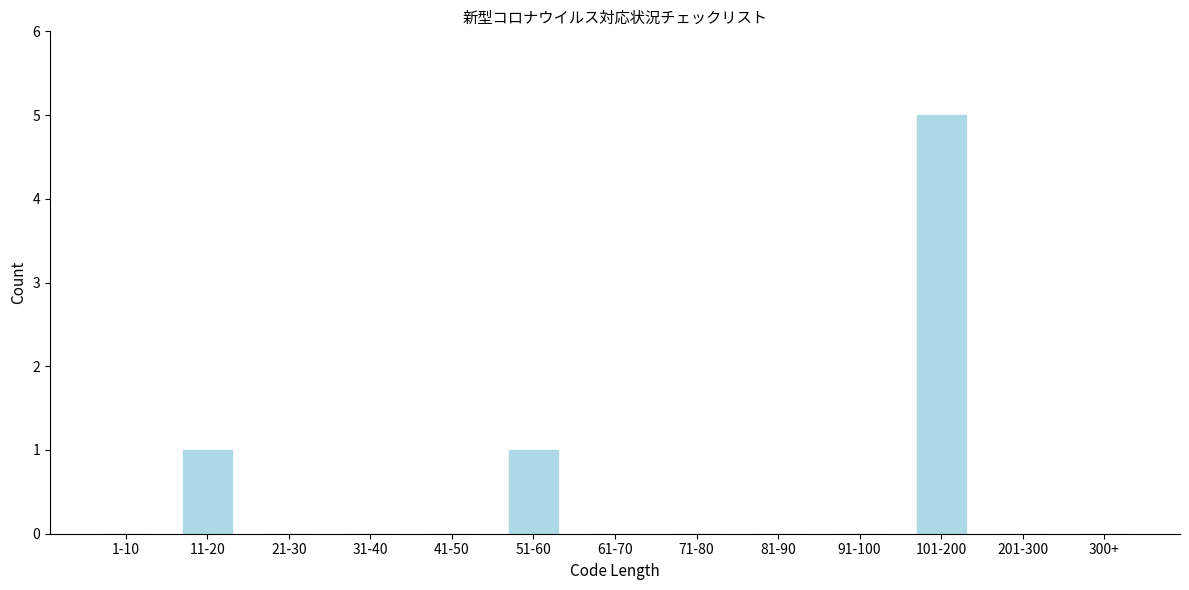

Reading left to right, transcribe all the data shown in this chart.

1-10=0	11-20=1	21-30=0	31-40=0	41-50=0	51-60=1	61-70=0	71-80=0	81-90=0	91-100=0	101-200=5	201-300=0	300+=0